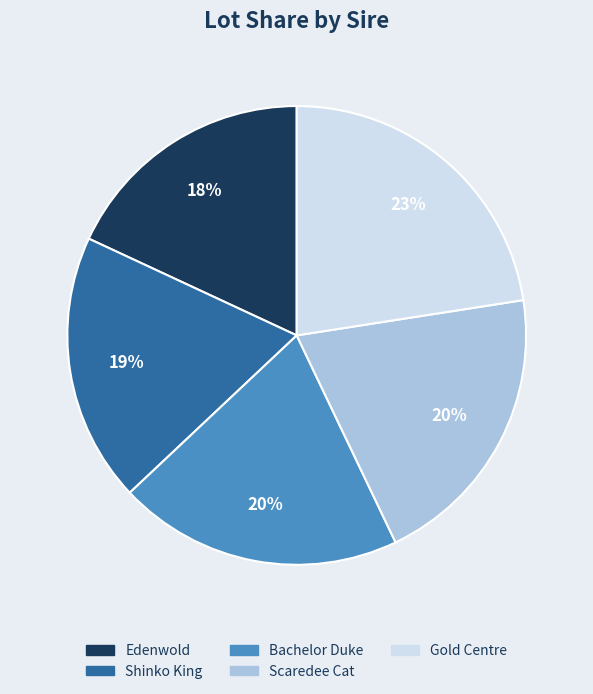

Which category has the biggest portion of the pie?

Gold Centre